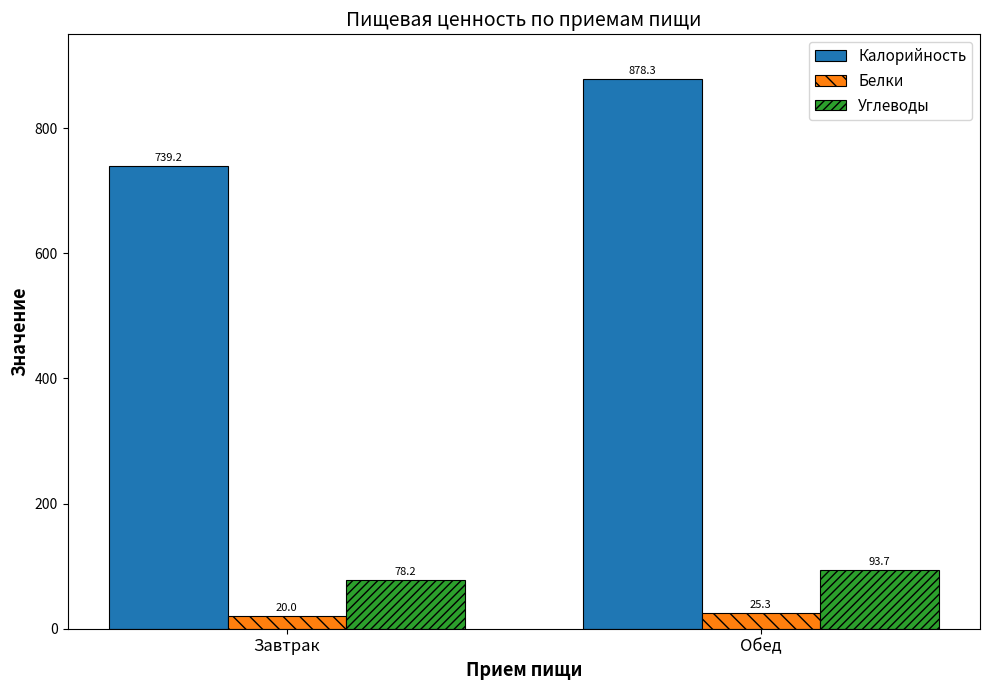

At which label does Белки first exceed 25?

Обед